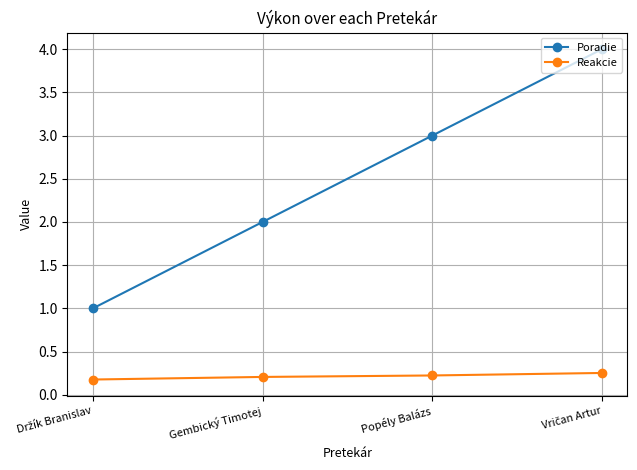

Which series has the largest range (max minus min)?

Poradie